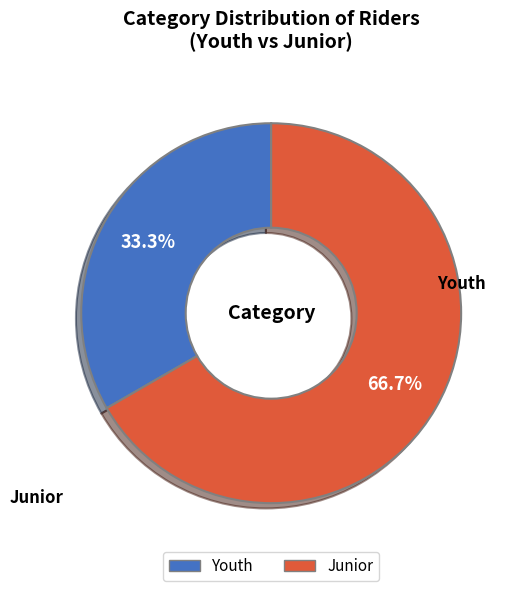

What is the smallest slice in the pie chart?

Youth